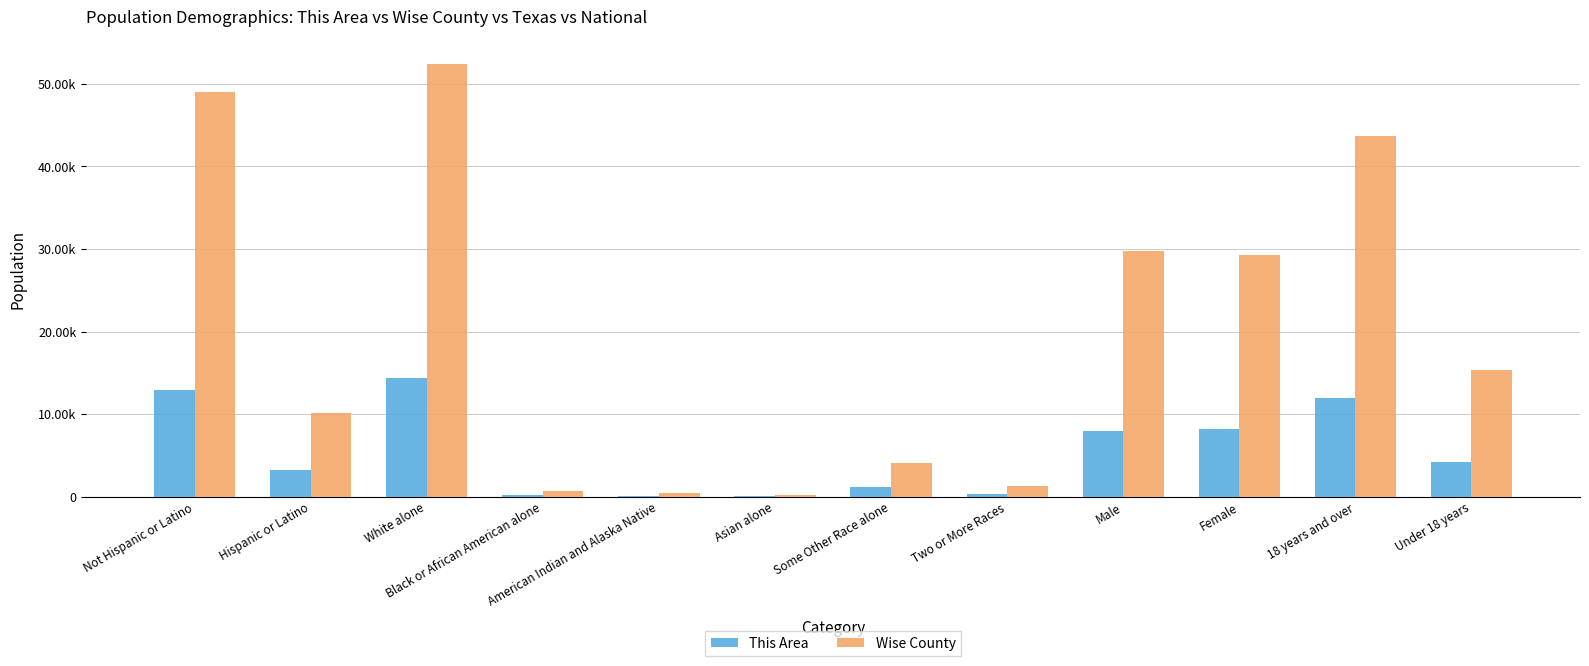

At Black or African American alone, list the series in order from largest to smallest.

Wise County, This Area